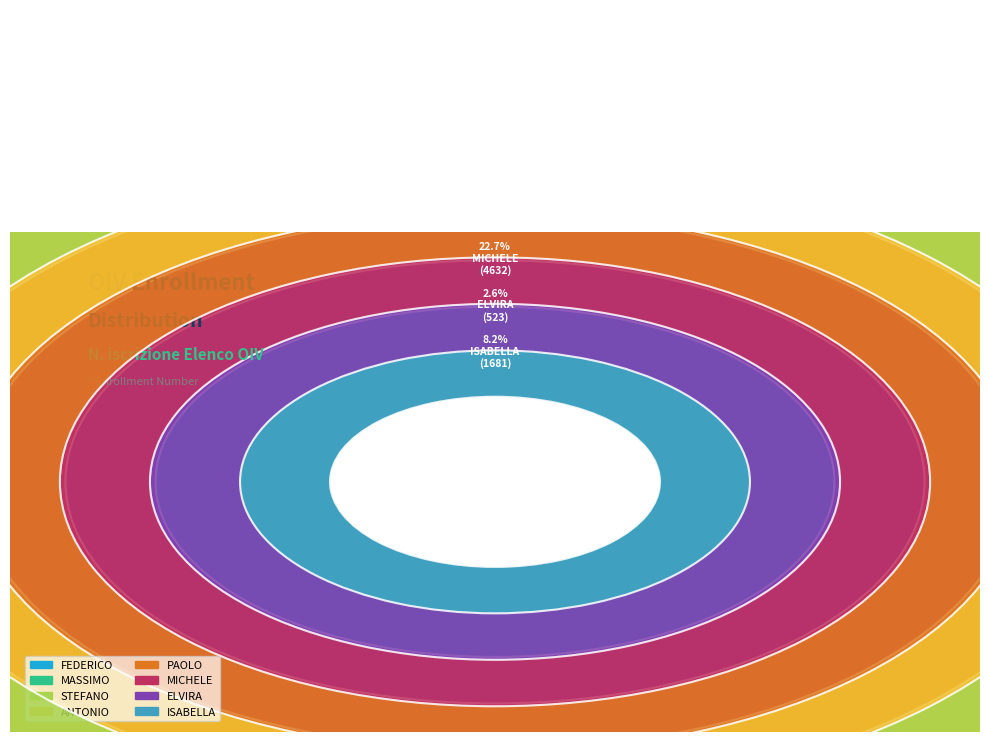

What is the change in value from STEFANO to ELVIRA?

+116